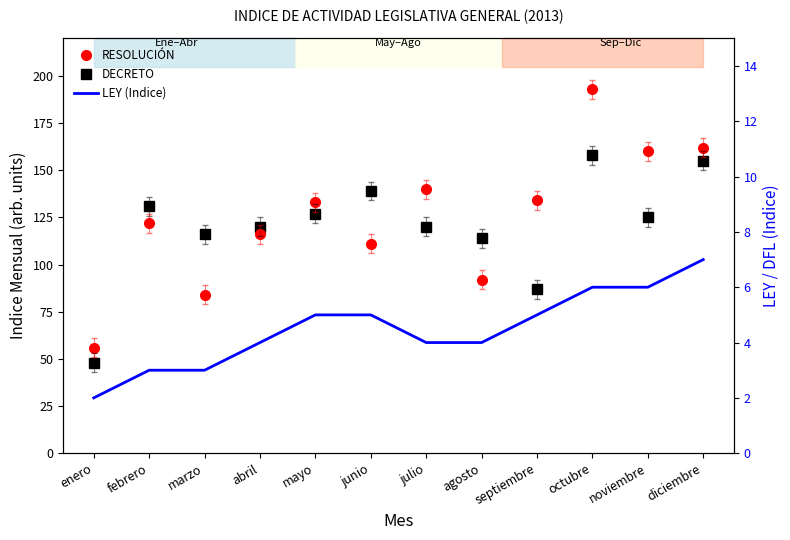

Reading right to left, list all the values displayed in this chart.

DECRETO: 155	125	158	87	114	120	139	127	120	116	131	48
RESOLUCIÓN: 162	160	193	134	92	140	111	133	116	84	122	56
LEY (Indice): 7	6	6	5	4	4	5	5	4	3	3	2